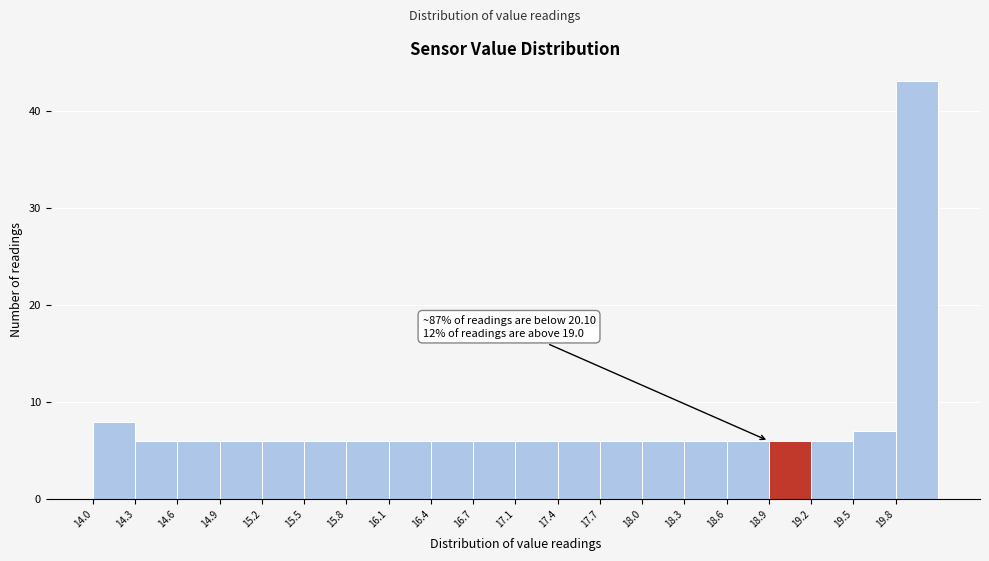

Which range on the x-axis has the tallest bar?

19.795 to 20.100